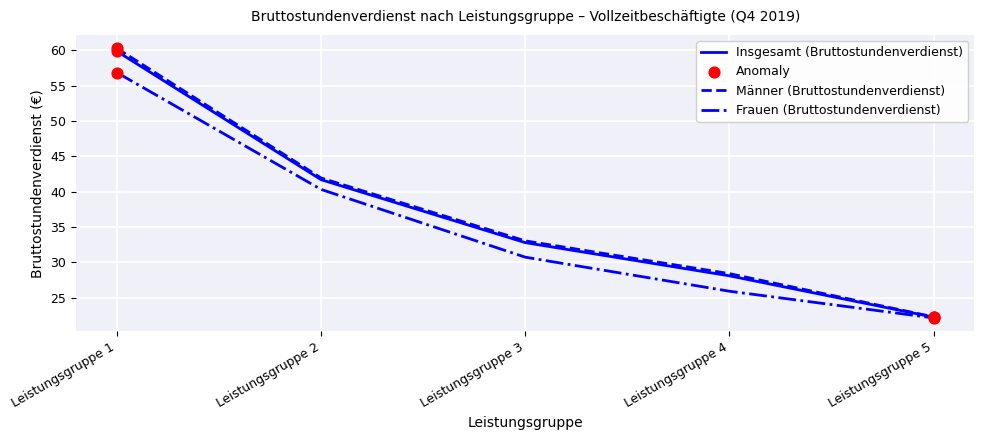

Which series has the largest range (max minus min)?

Männer (Bruttostundenverdienst)